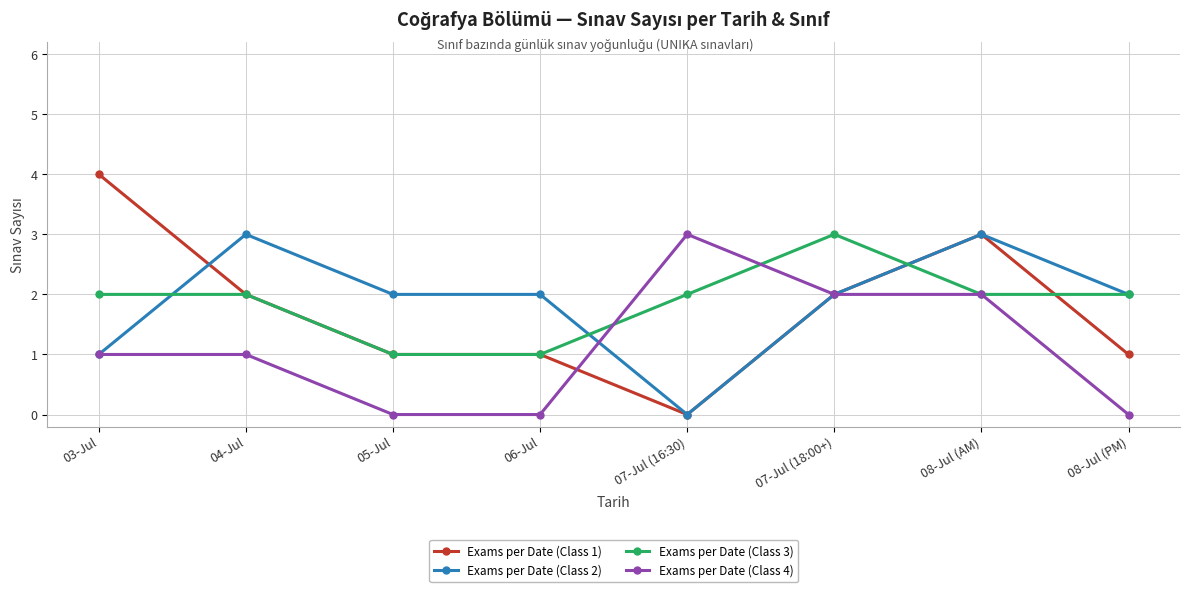

What are all the series names shown in the legend?

Exams per Date (Class 1), Exams per Date (Class 2), Exams per Date (Class 3), Exams per Date (Class 4)